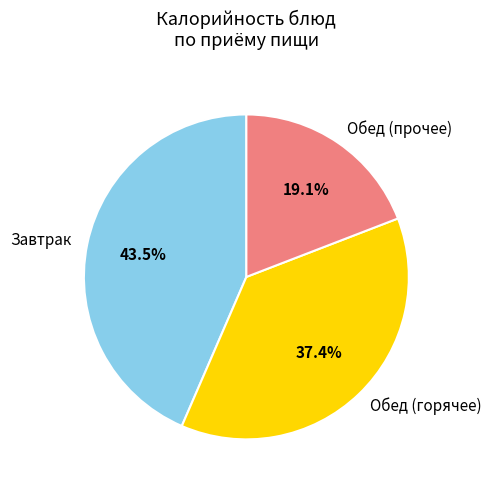

To the nearest percent, what is the difference between the largest and smallest slice percentages?

24%